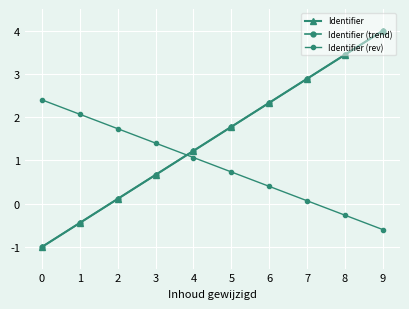

What are all the series names shown in the legend?

Identifier, Identifier (trend), Identifier (rev)